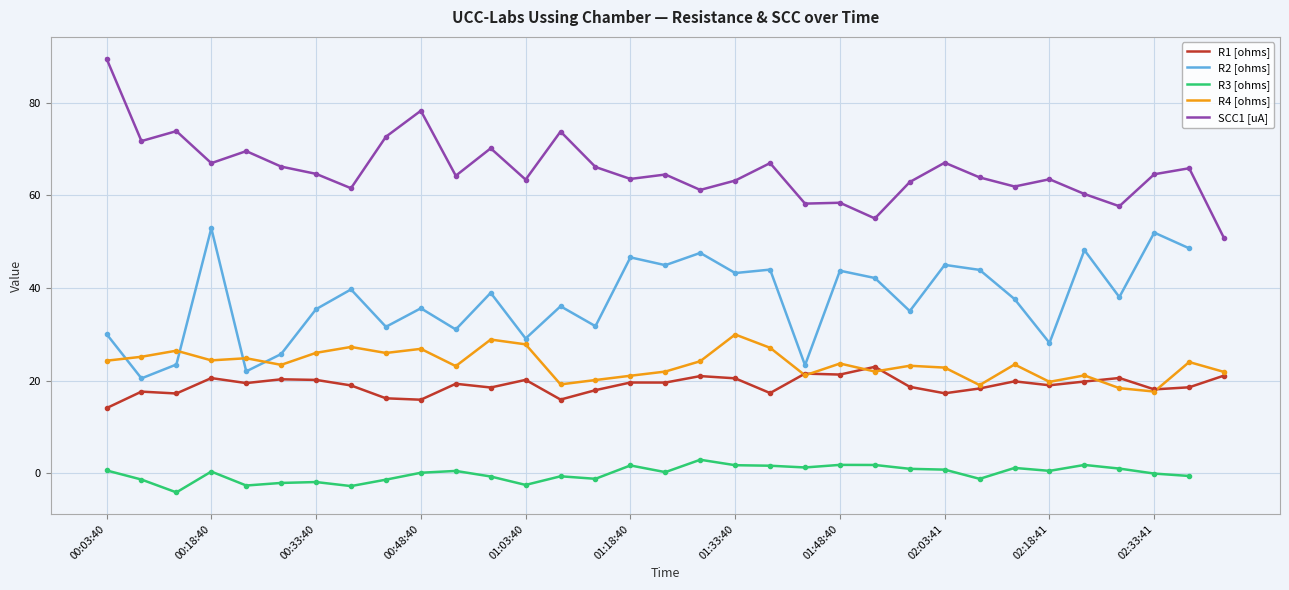

In R2 [ohms], how many points are higher than both neighbors (excluding endpoints)?

12